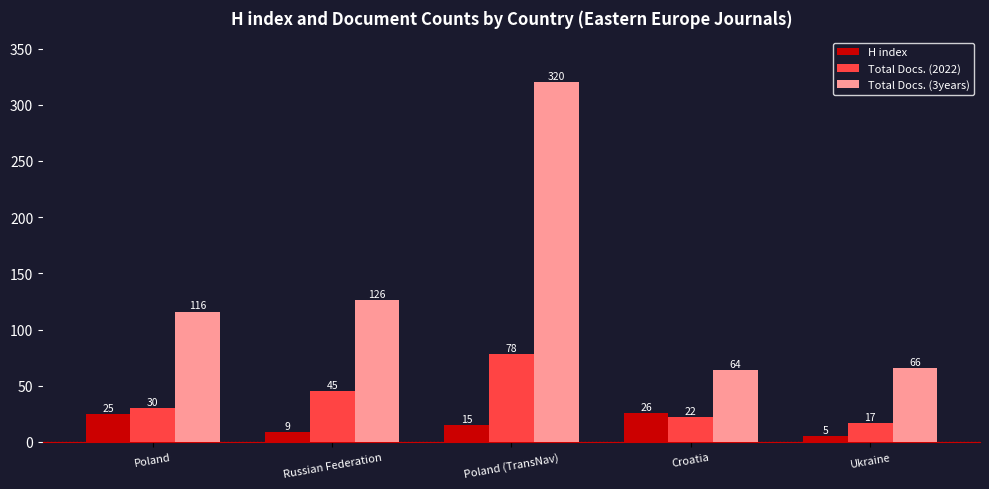

What is the lowest value of the H index series?

5